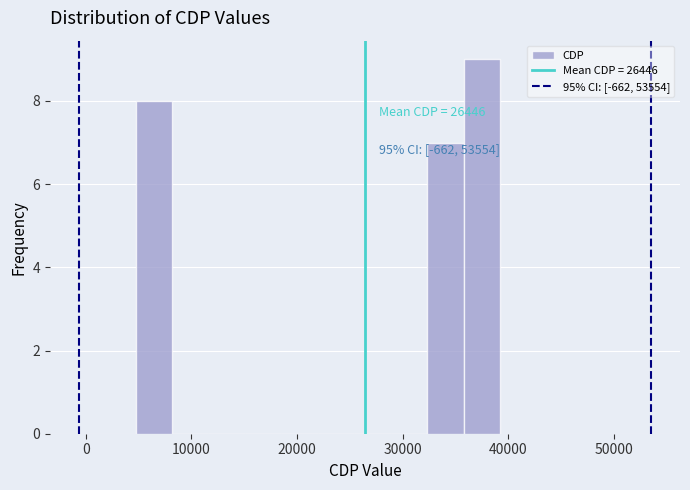

Around what value on the x-axis is the tallest bar? Give the approximate position of its centre, as read against the axis.

37000